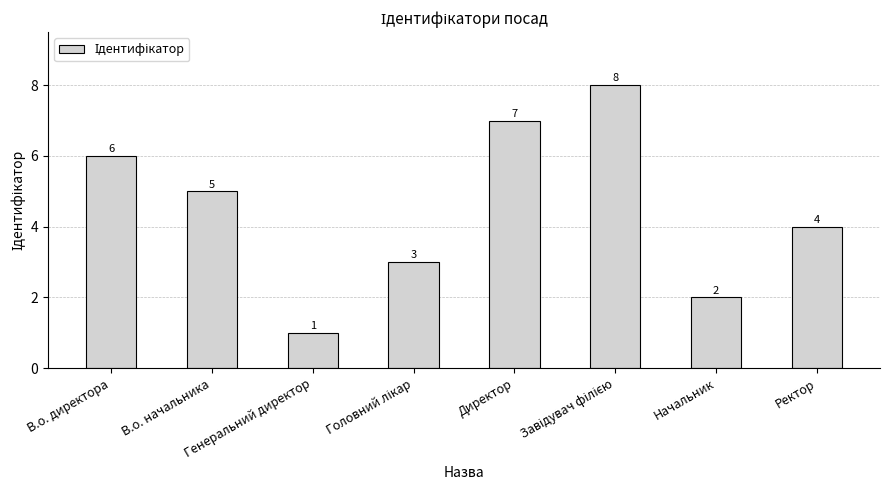

What is the greatest value displayed?

8